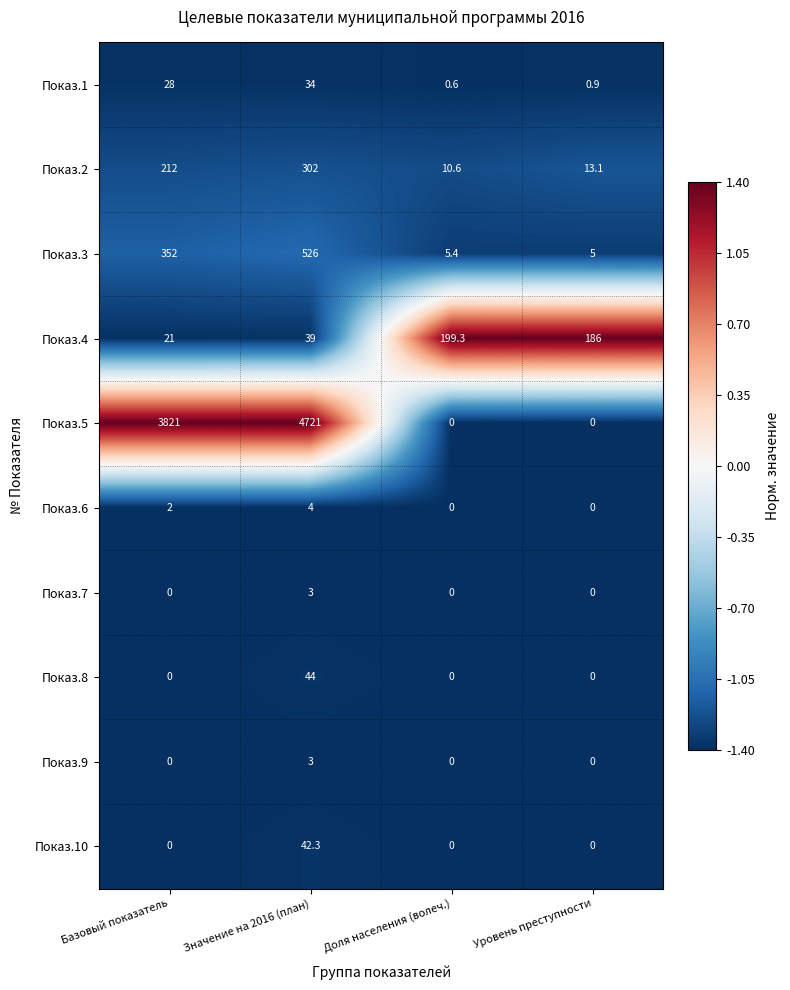

What is the highest value of the Показ.4 series?

199.3